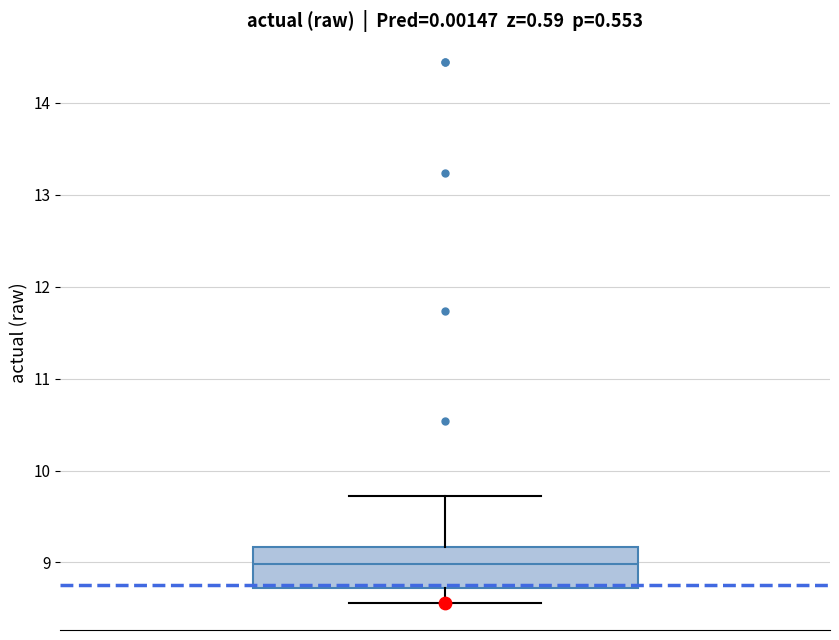

Where is the upper edge of the box on the y-axis? The values are not printed on the chart, so give them approximately, as read against the axis.

9.2